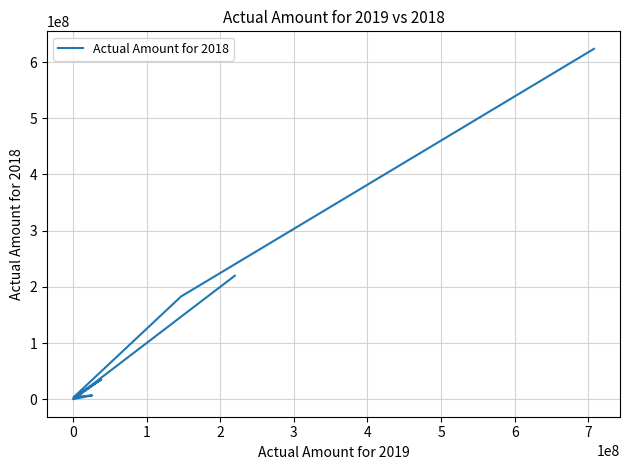

Reading left to right, what are all the values shown in this chart?

623453192	182753631	2917527	35129267	16417	6796372	4094387	23243194	4800000	219729659